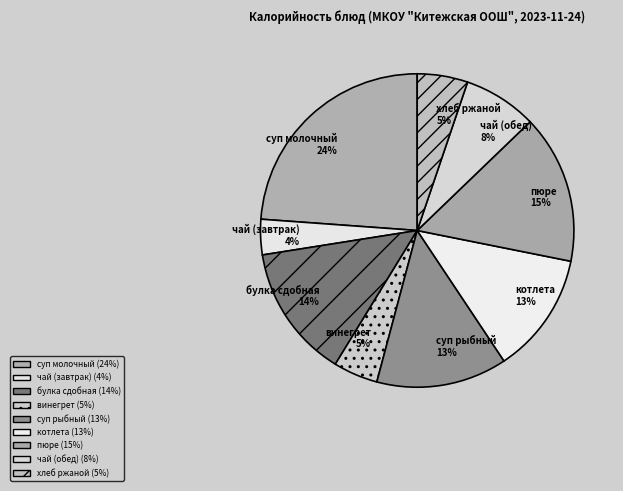

How many slices are in this pie chart?

9